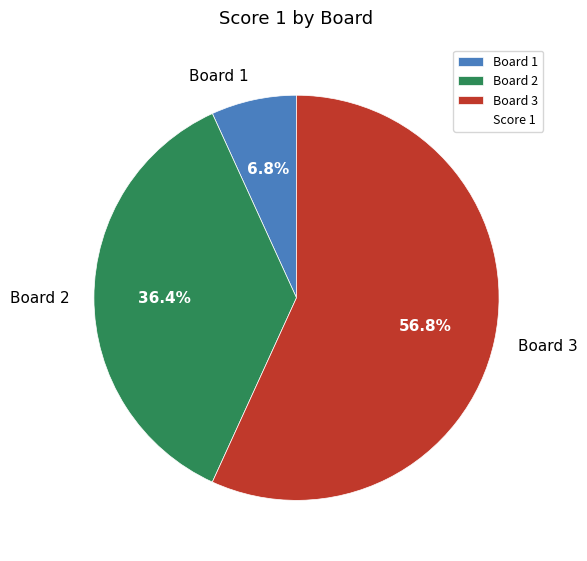

What is the ratio of the value at Board 3 to the value at Board 2?

1.6